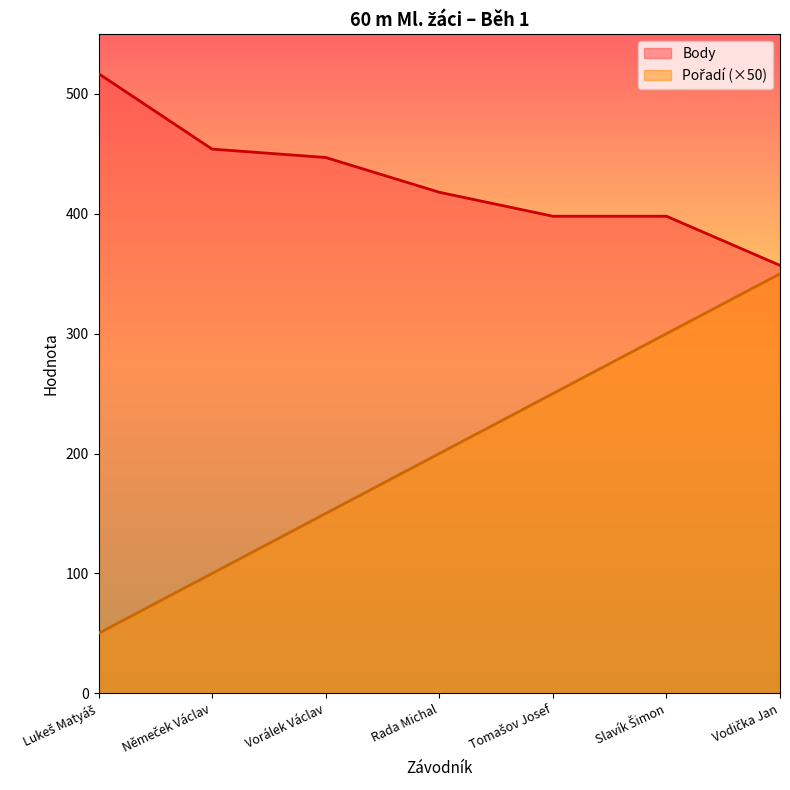

Count the number of data series in this chart.

2